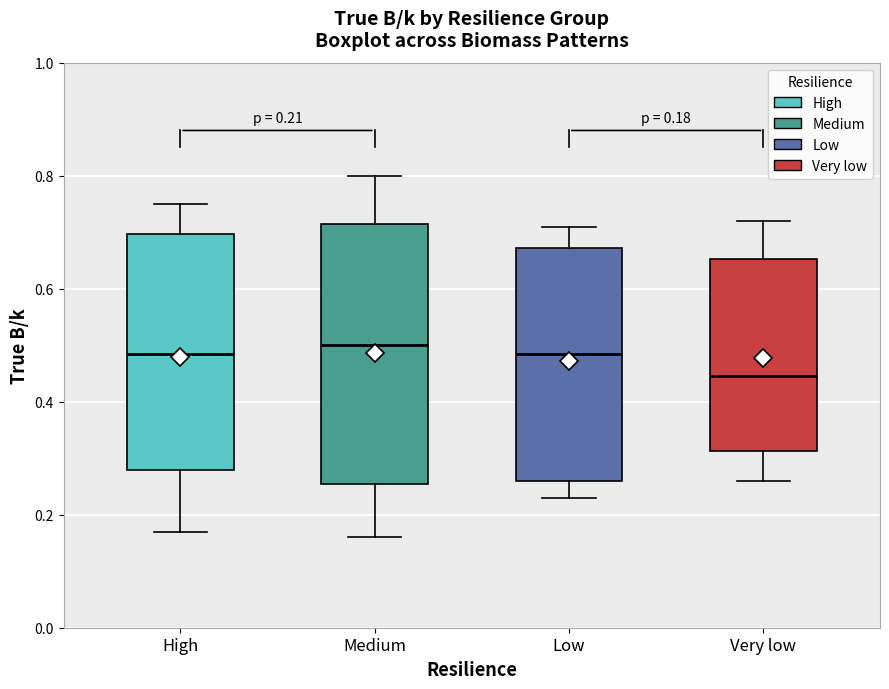

Comparing the boxes themselves (not the whiskers), which one is the tallest?

Medium